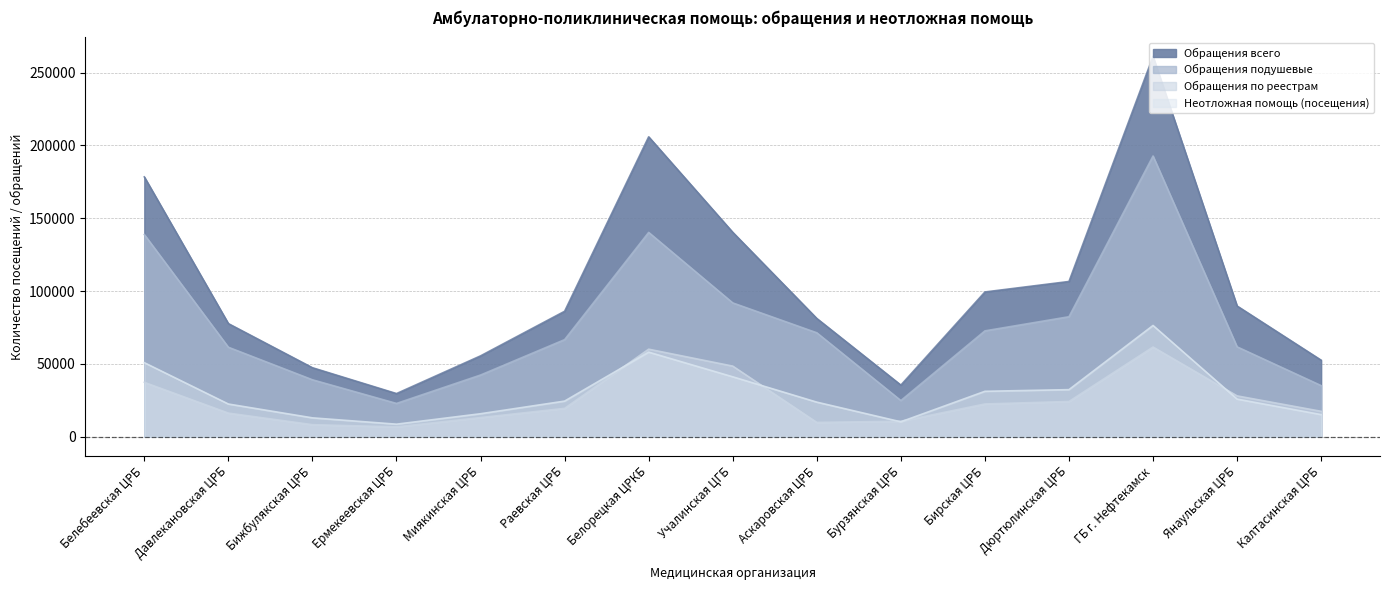

Which series has the largest total across all categories?

Обращения всего